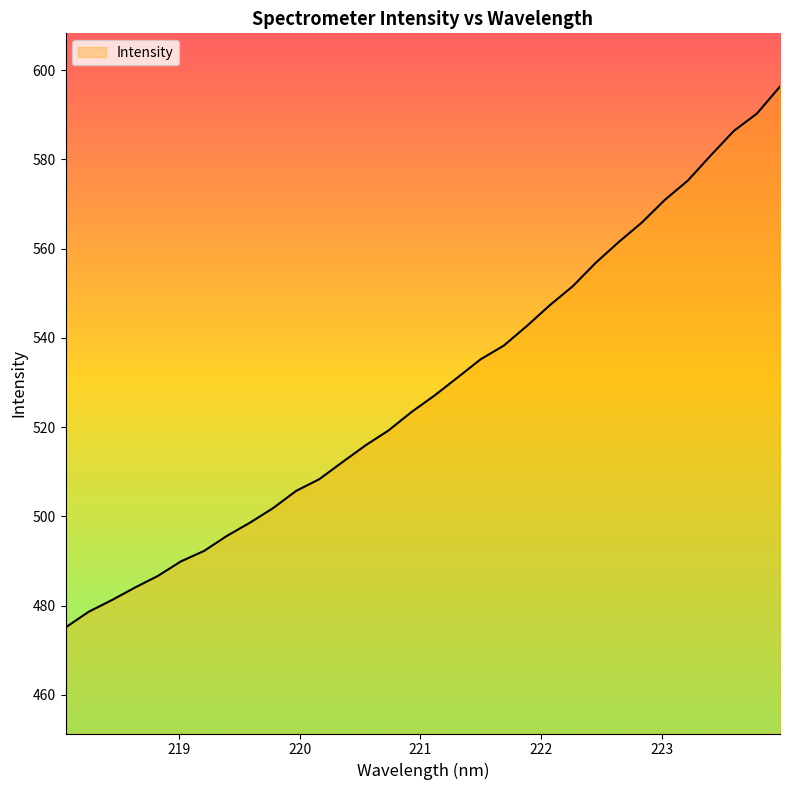

What is the smallest value displayed?

475.1